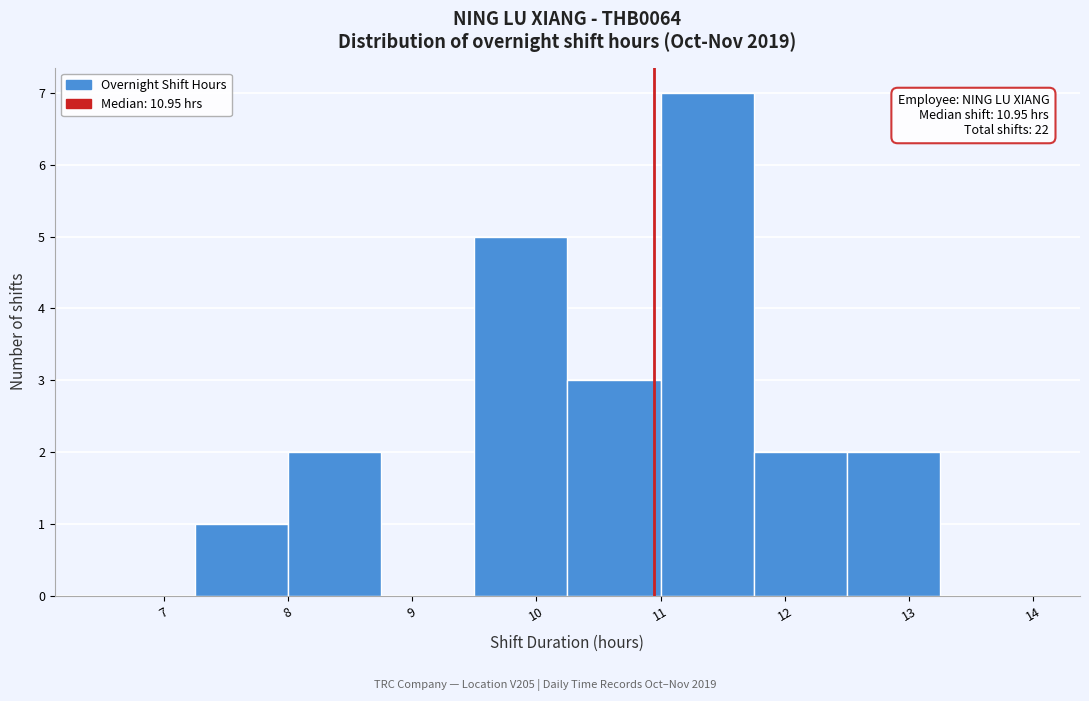

Which range on the x-axis has the tallest bar?

11.00 to 11.75